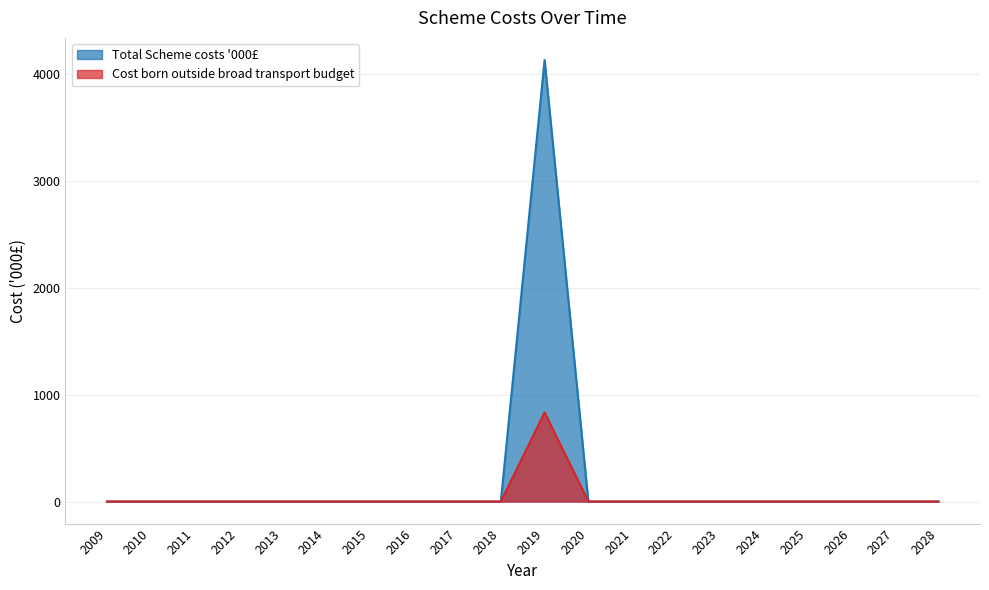

Count the number of categories in the chart.

20